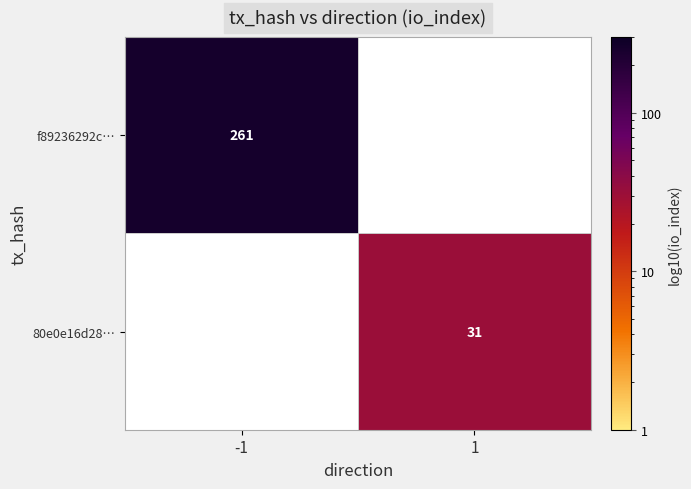

The value of f89236292c… at -1 is 261. True or false?

True